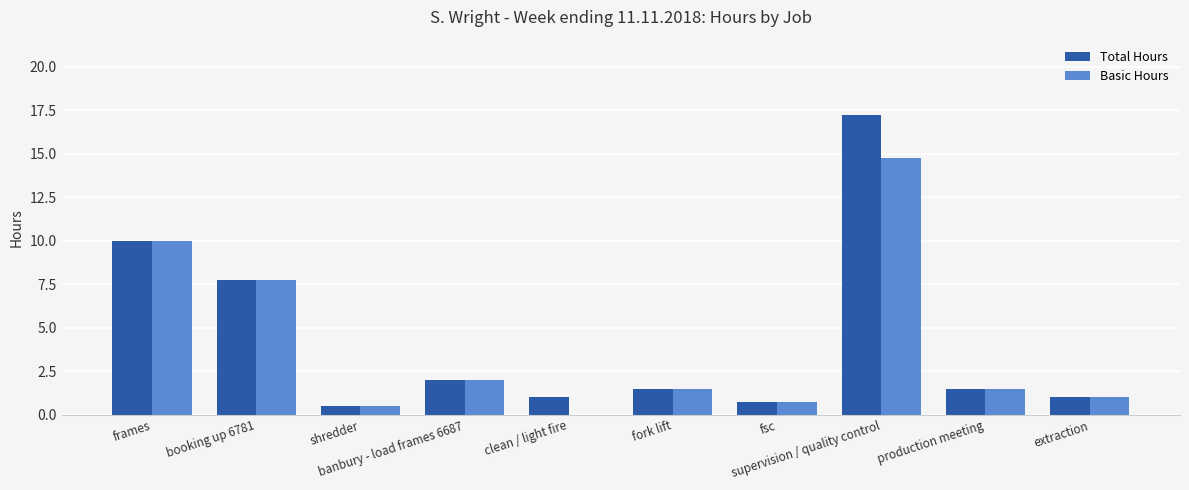

What is the maximum value for Basic Hours?

14.8